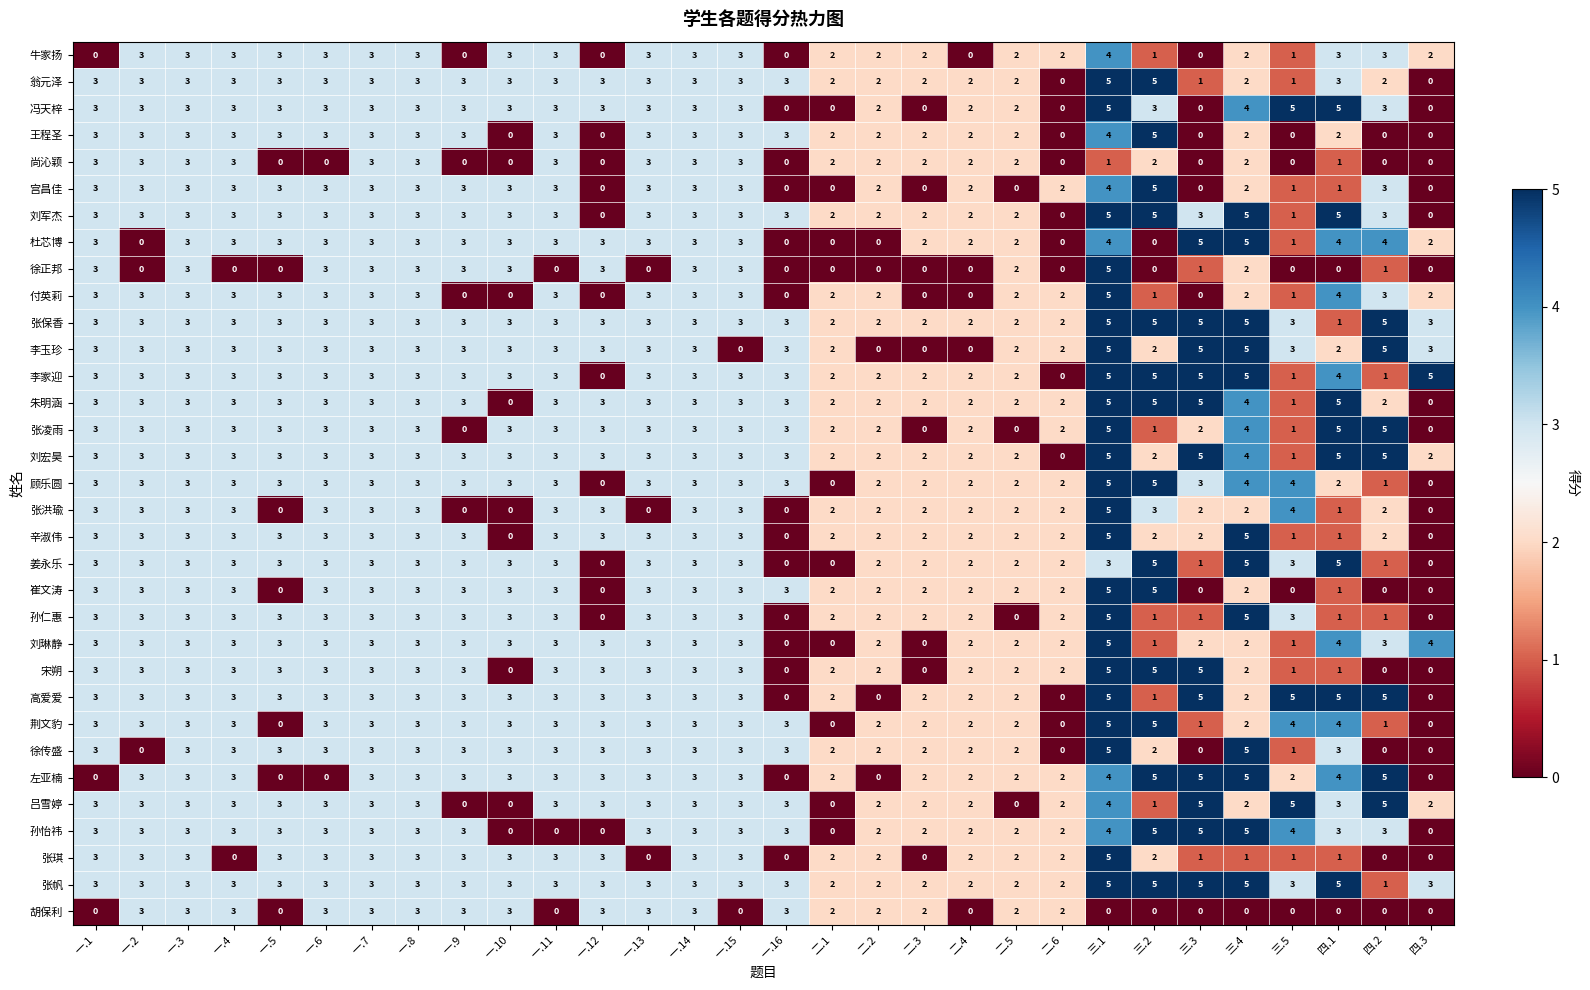

The 杜芯博 series shows 3 at 一.9. True or false?

True